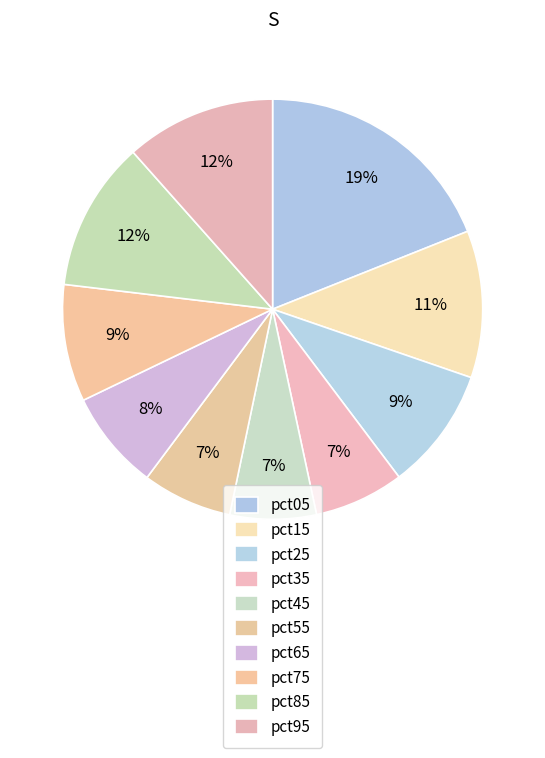

Does pct15 represent more than half of the total?

No